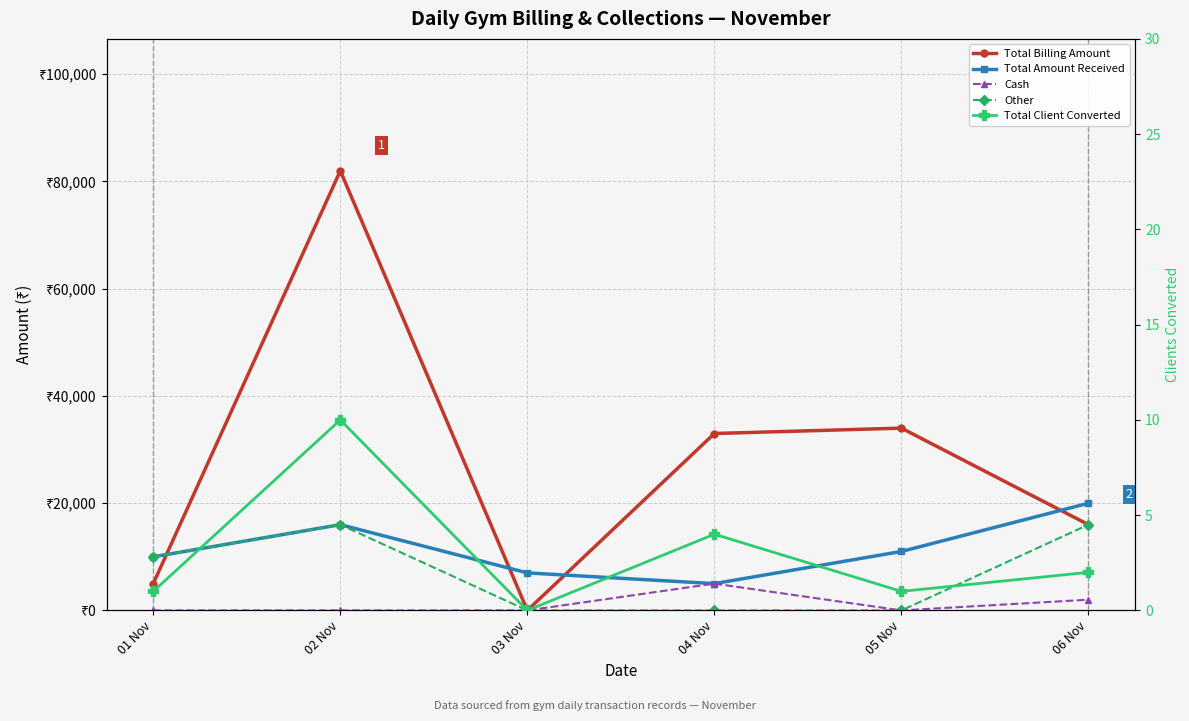

What is the difference between the maximum and minimum values in the Total Client Converted series?

10